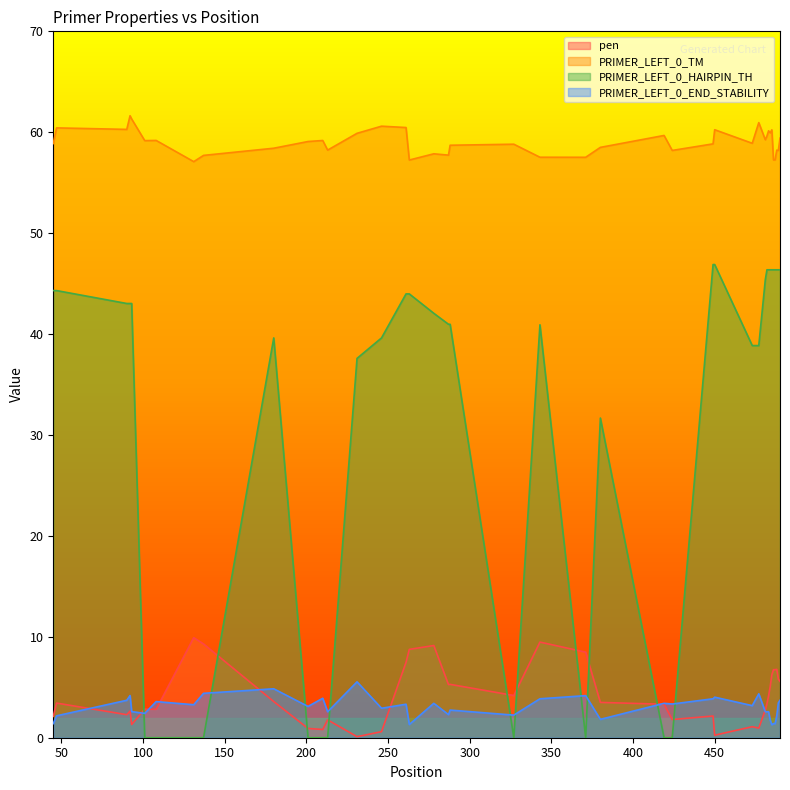

Which series has the widest spread of values?

PRIMER_LEFT_0_HAIRPIN_TH